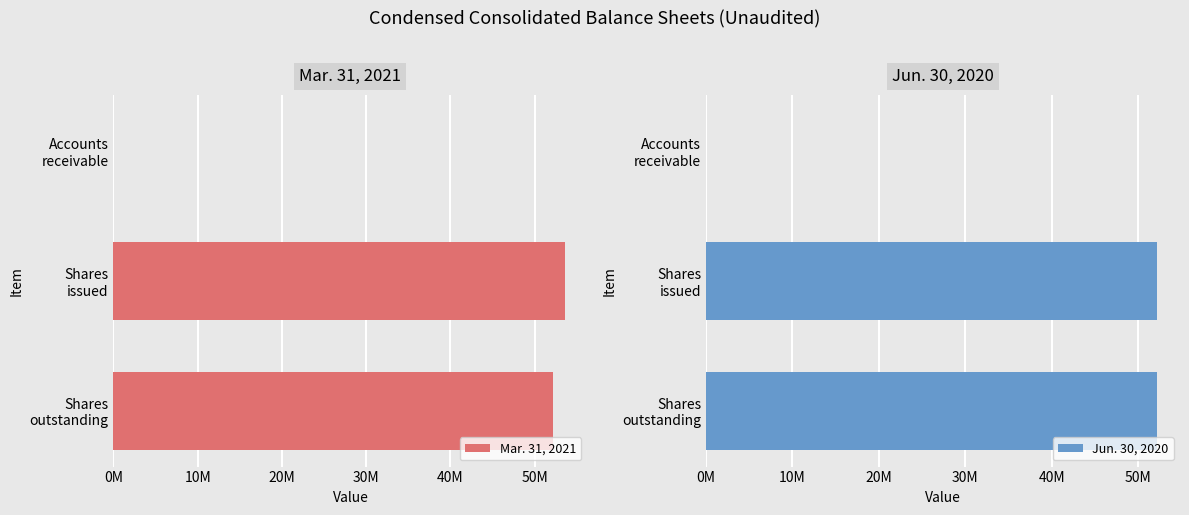

Which series has the largest total across all categories?

Mar. 31, 2021